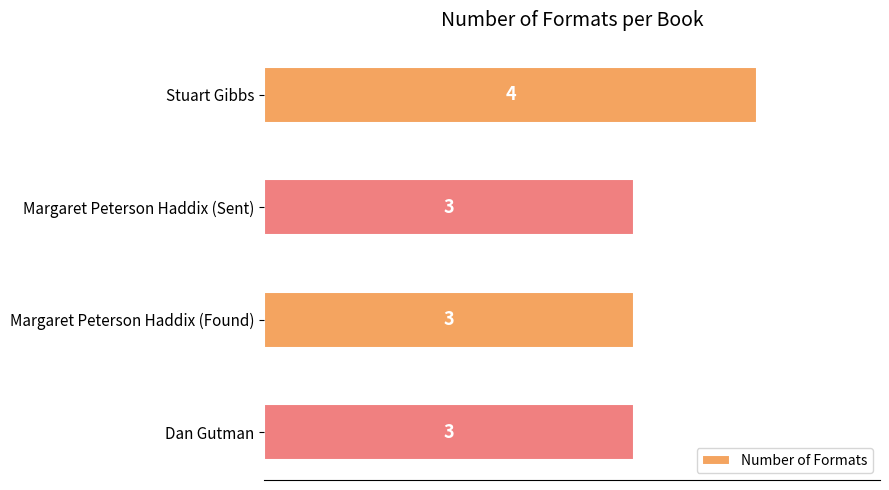

What is the smallest value displayed?

3